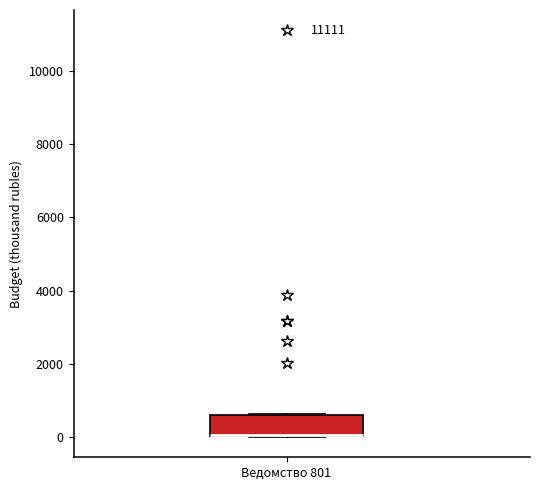

Transcribe this box plot: give where the median line is, the range the box spans, and where the two whiskers end, as read against the y-axis. The values are not printed on the chart, so give them approximately, as read against the axis.

median 0 (drawn on the box's lower edge), box 0 to 600, whiskers 0 to 600